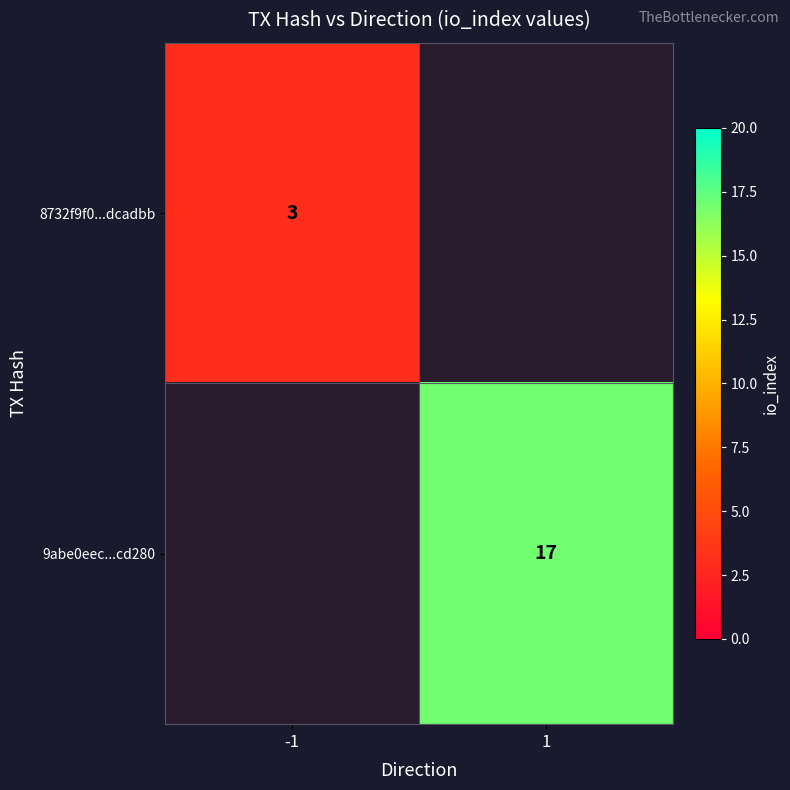

Count the number of data series in this chart.

2